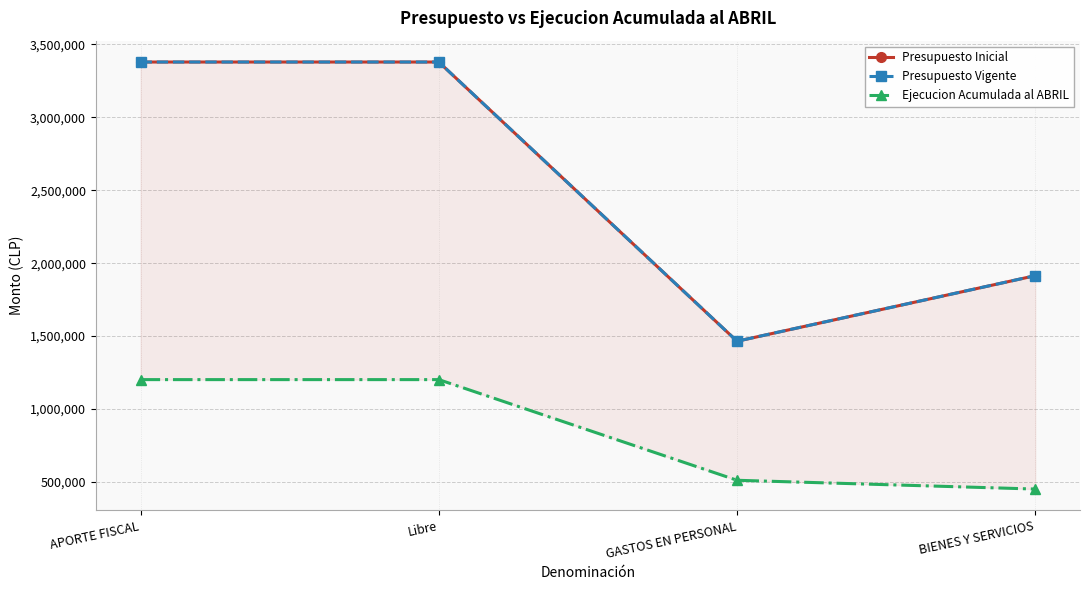

True or false: Presupuesto Vigente and Presupuesto Inicial intersect in this chart.

False